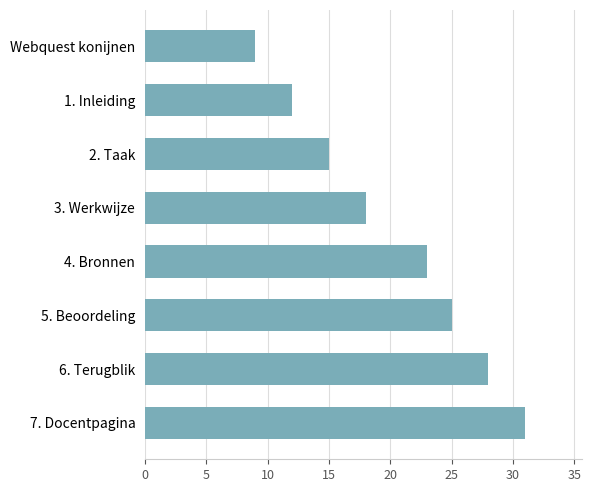

What is the smallest value displayed?

9